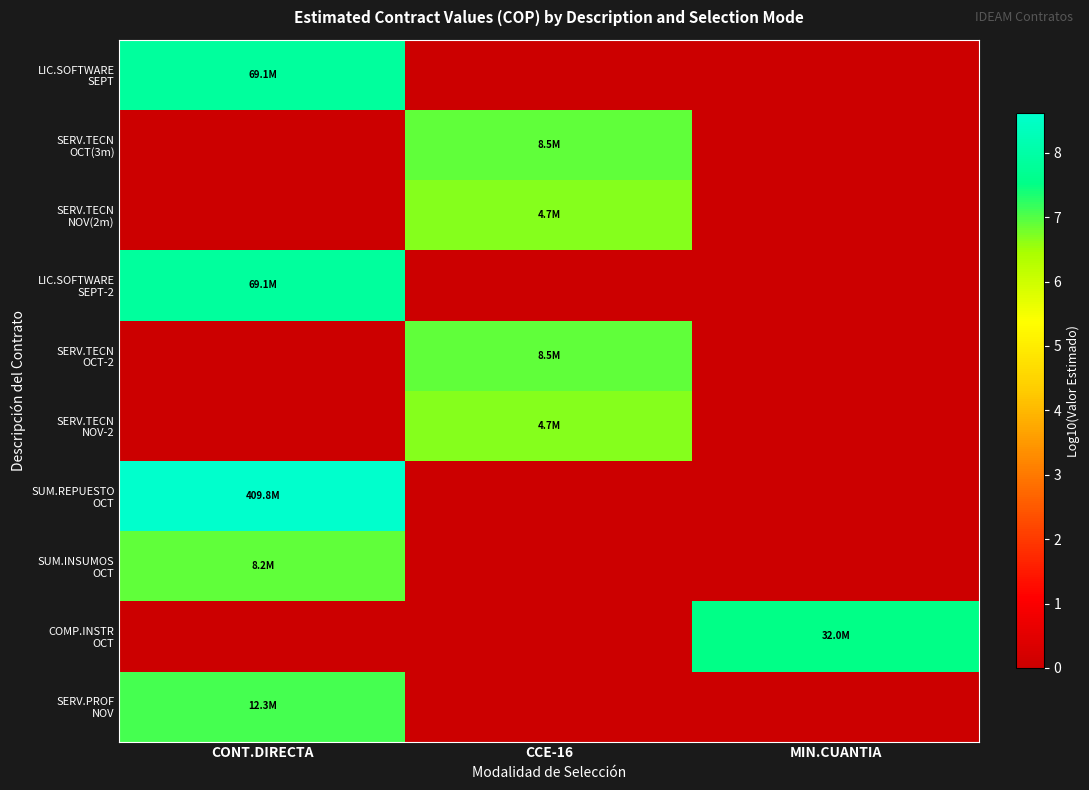

What is the total value across all series at MIN.CUANTIA?

7.5